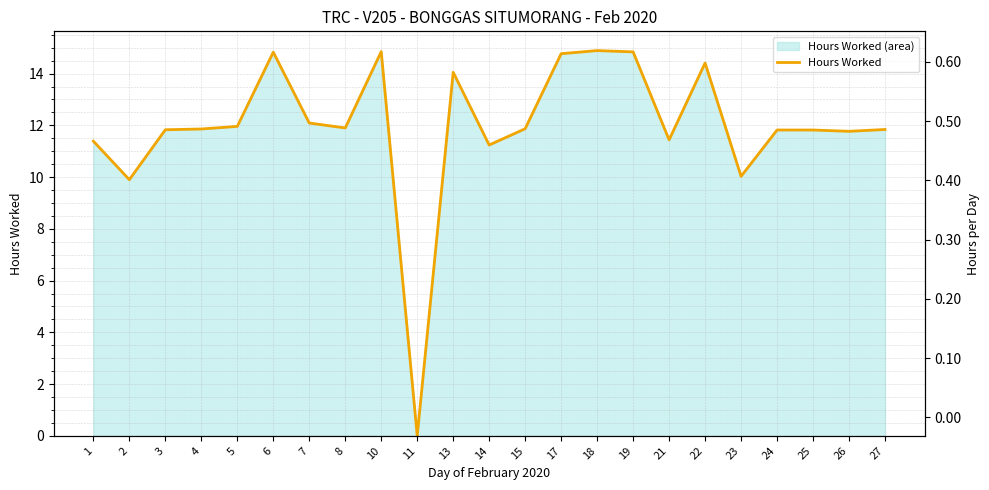

Rank the categories by value from highest to lowest.

18, 10, 19, 6, 17, 22, 13, 7, 5, 8, 15, 4, 27, 3, 24, 25, 26, 21, 1, 14, 23, 2, 11